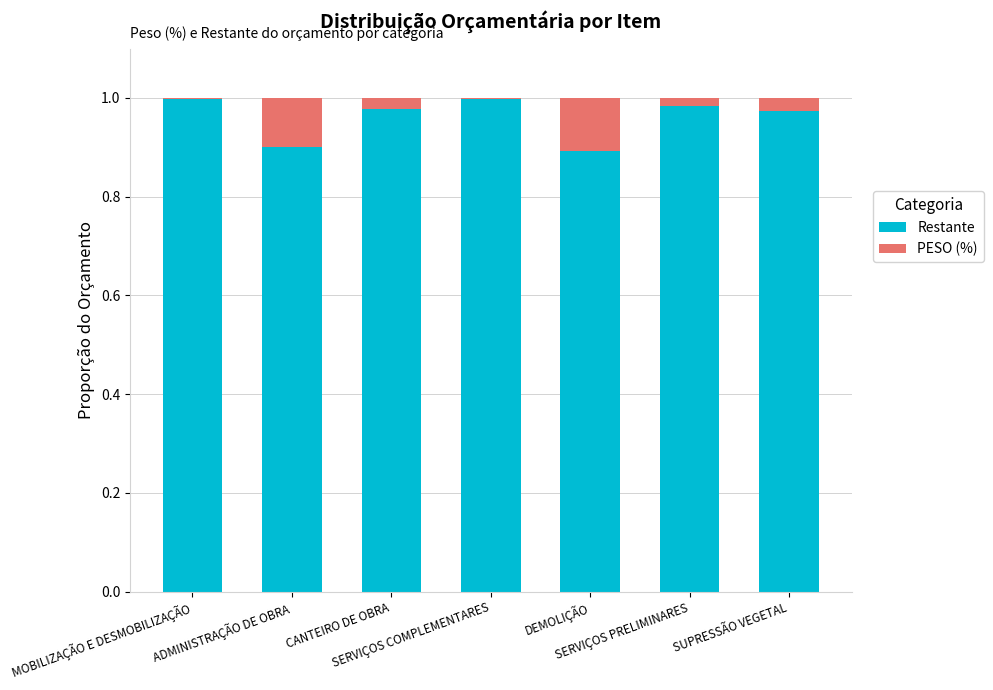

The value of Restante at SUPRESSÃO VEGETAL is 1.0. True or false?

True